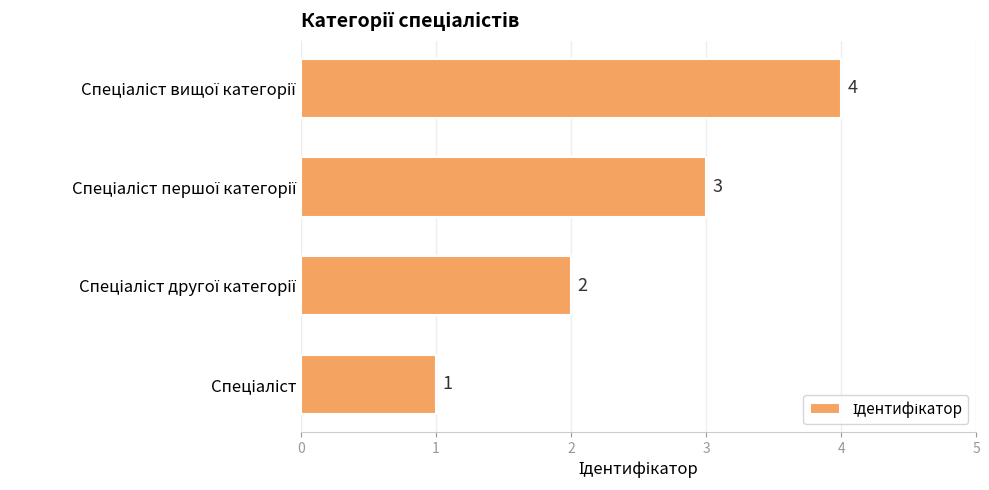

How many bars are there in total?

4